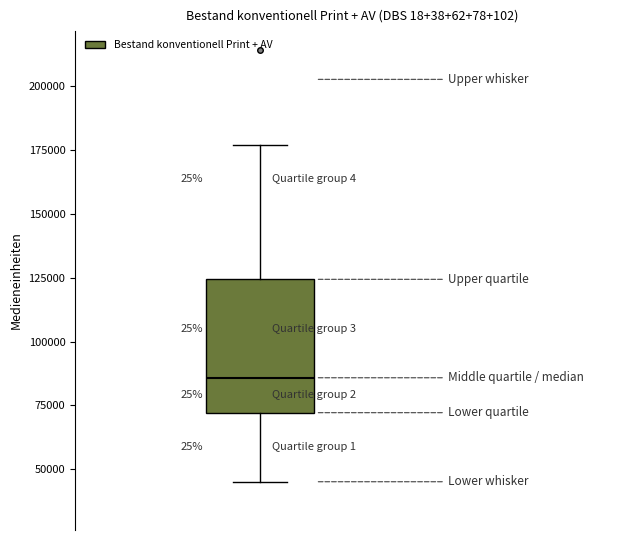

Transcribe this box plot: give where the median line is, the range the box spans, and where the two whiskers end, as read against the y-axis. The values are not printed on the chart, so give them approximately, as read against the axis.

median 85000, box 70000 to 125000, whiskers 45000 to 175000